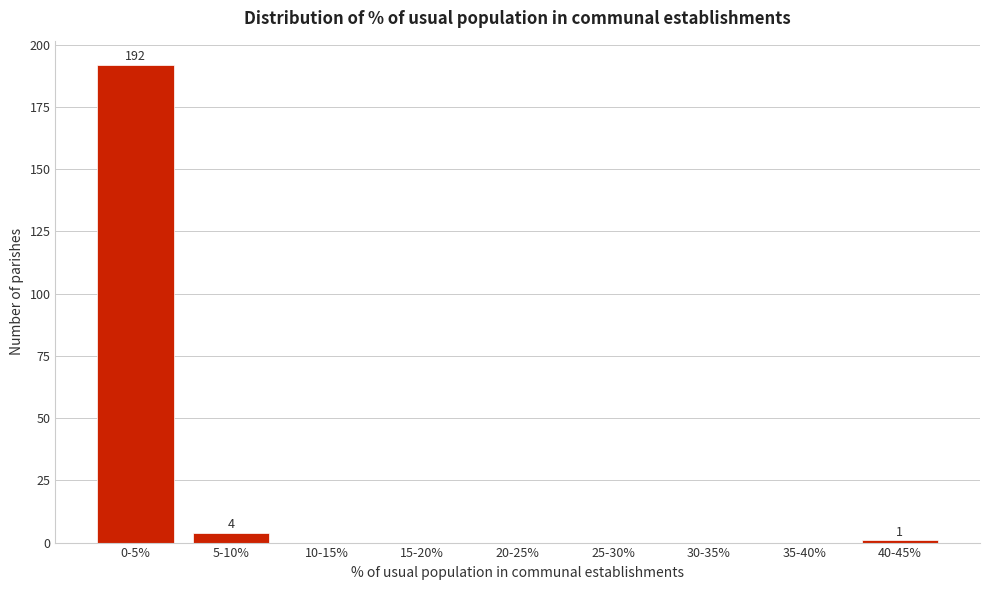

Reading left to right, list all the values displayed in this chart.

0-5%=192	5-10%=4	10-15%=0	15-20%=0	20-25%=0	25-30%=0	30-35%=0	35-40%=0	40-45%=1